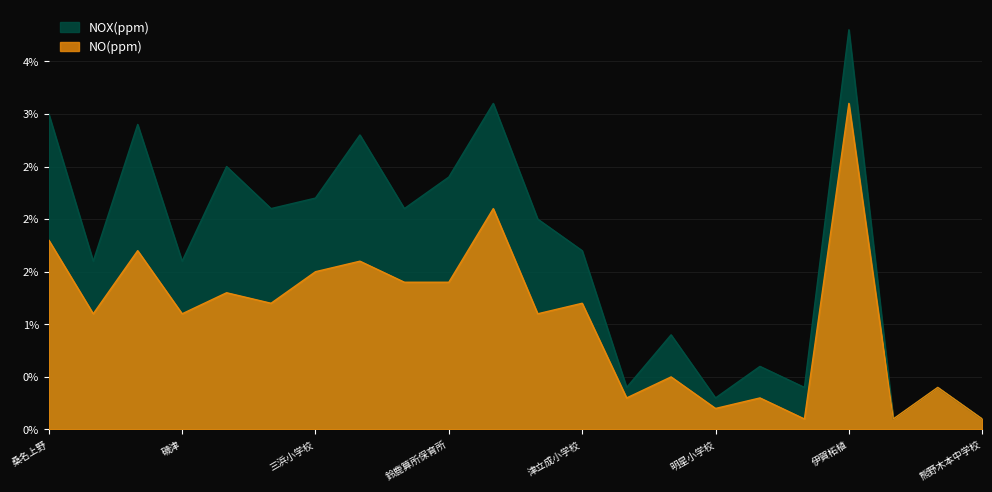

True or false: NOX(ppm) and NO(ppm) intersect in this chart.

False